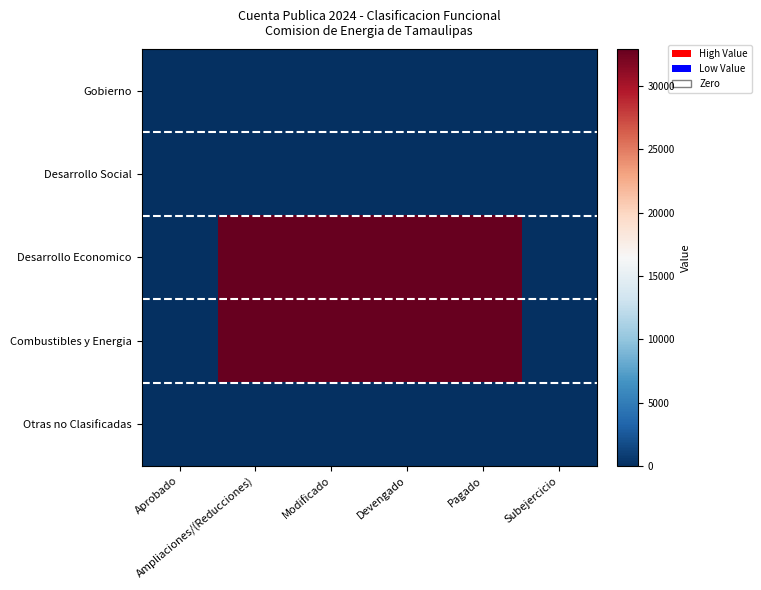

How many categories are shown in the chart?

6